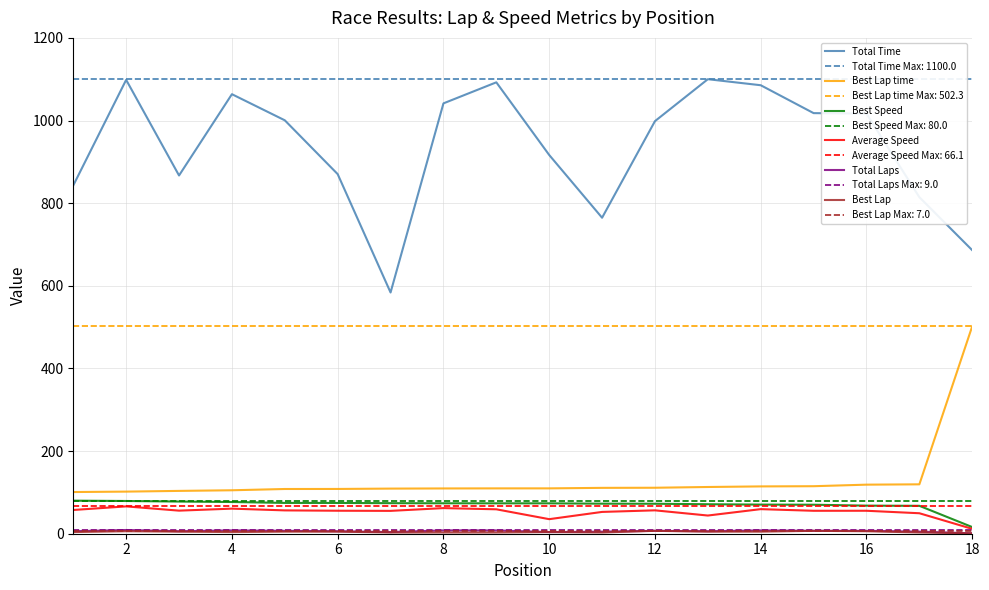

The value of Total Time at 18 is 1193.4. True or false?

False